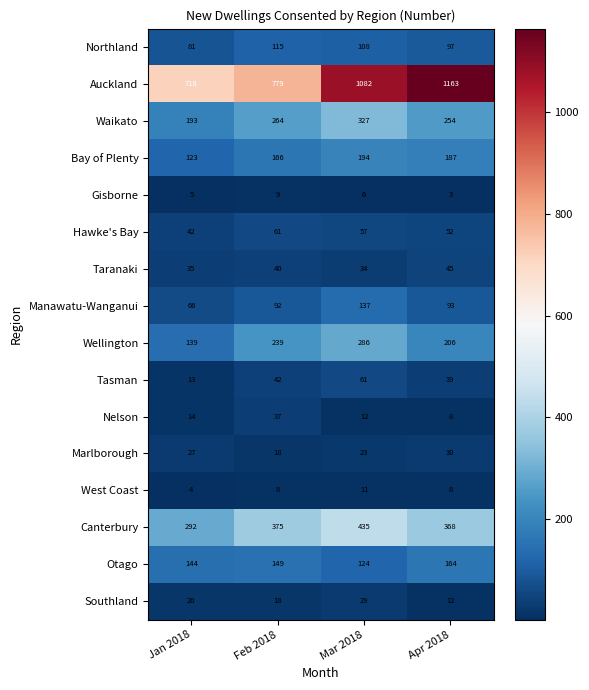

Read the Wellington value at Jan 2018, to the nearest 10.

140